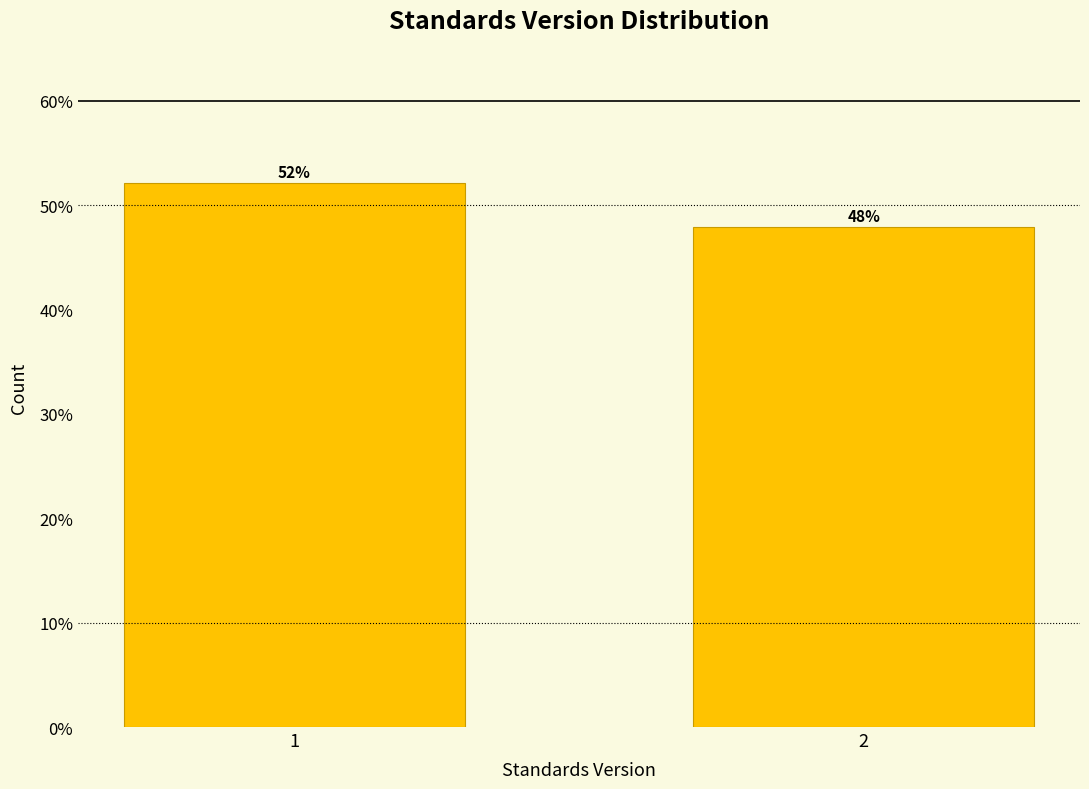

Read the value at 1.

52.1